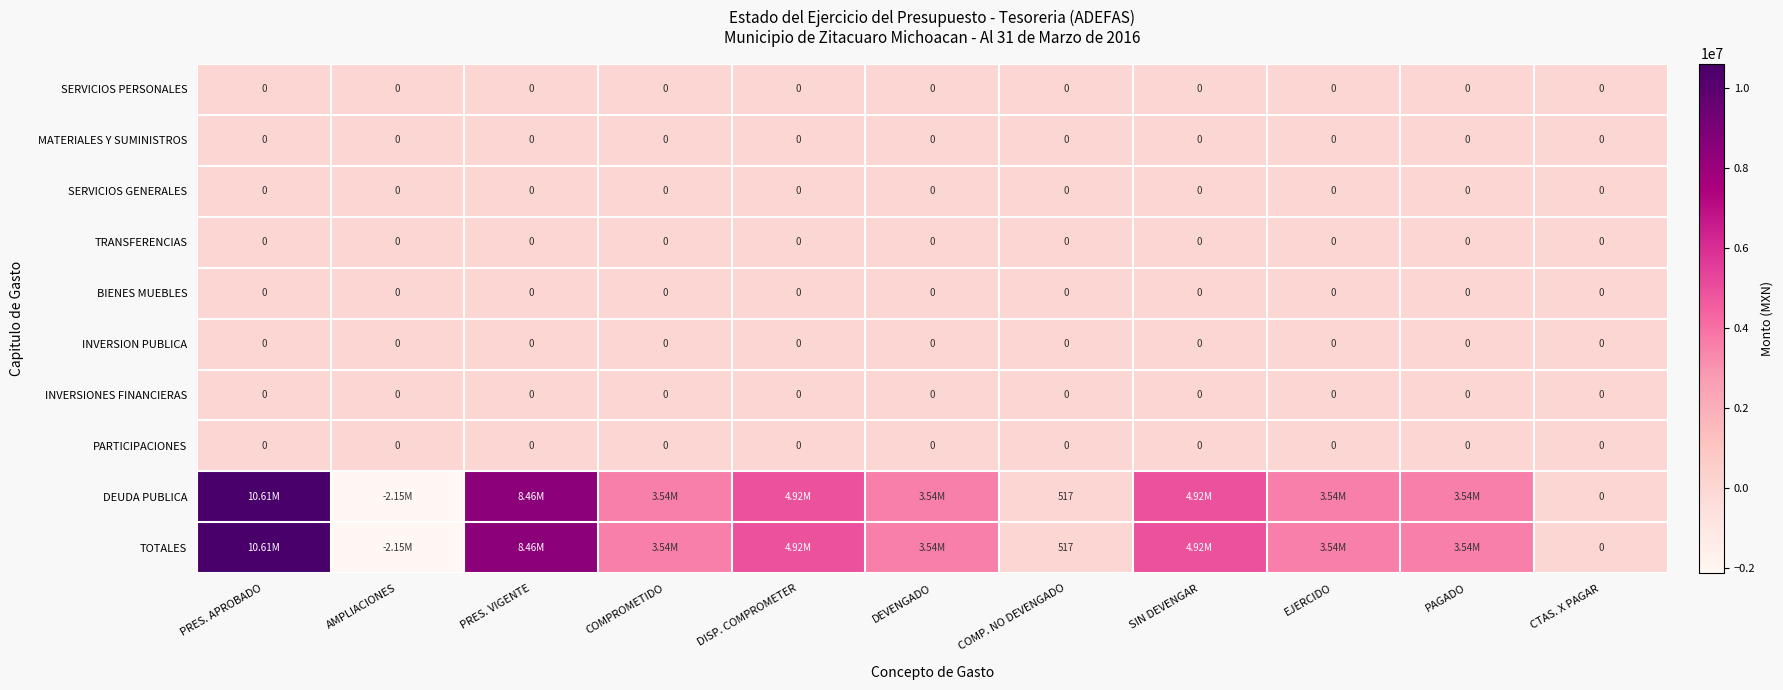

How many positive values does the TOTALES series have?

9